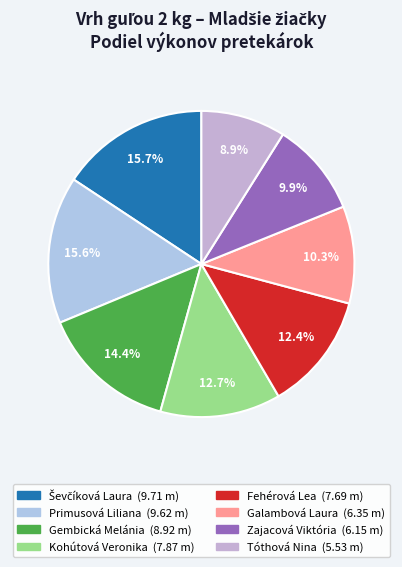

Which category has the biggest portion of the pie?

Ševčíková Laura